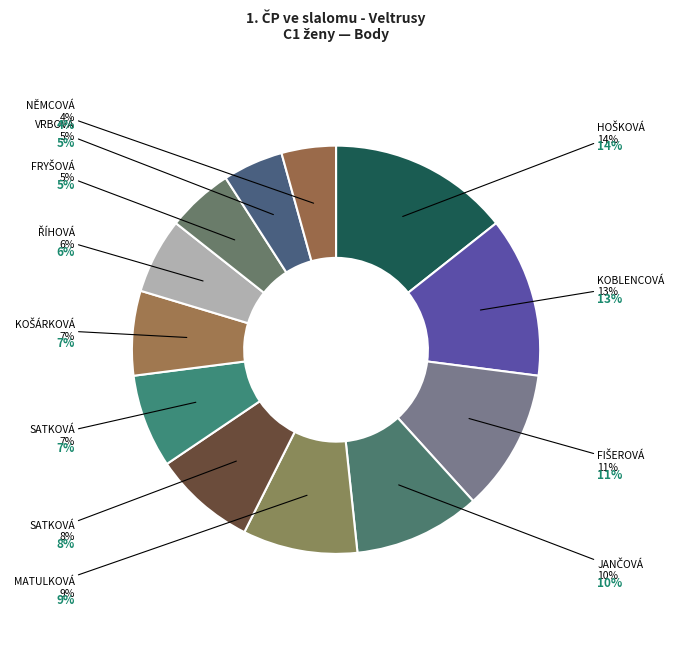

Combined, what portion of the pie is SATKOVÁ Gabriela and FRYŠOVÁ Petra?

12.7%